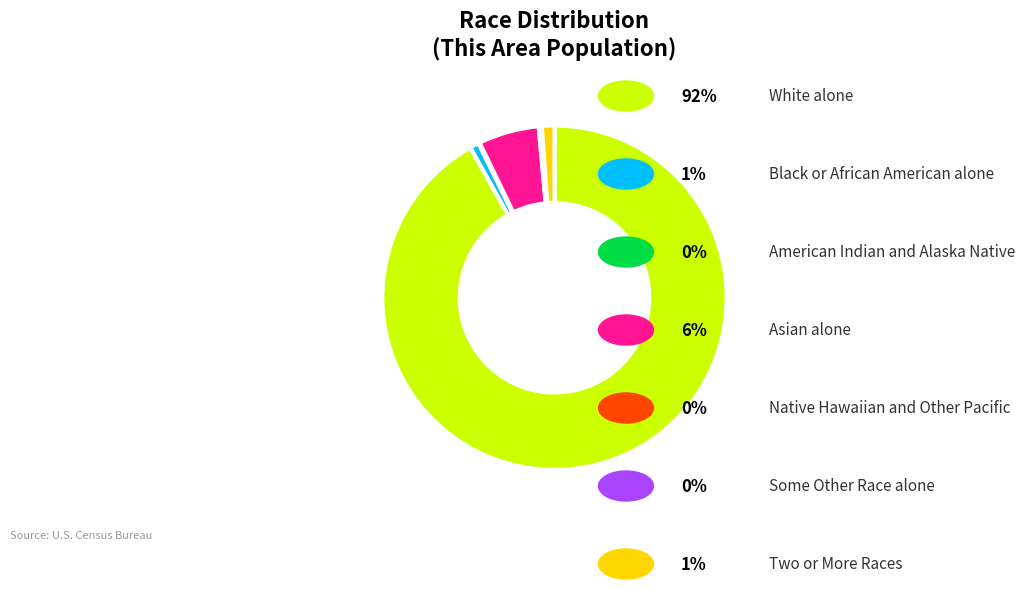

Is there any slice that represents more than half of the pie?

Yes